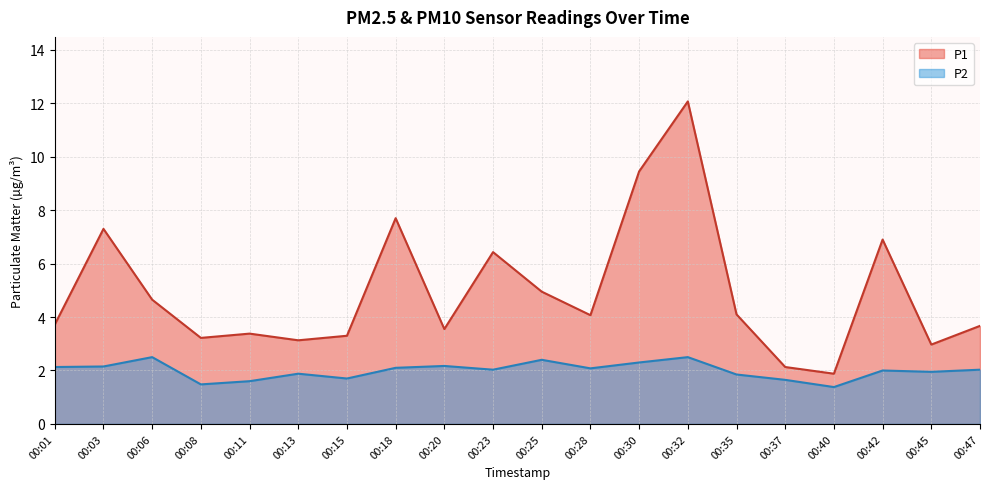

At which category does P1 reach its first local valley?

00:08